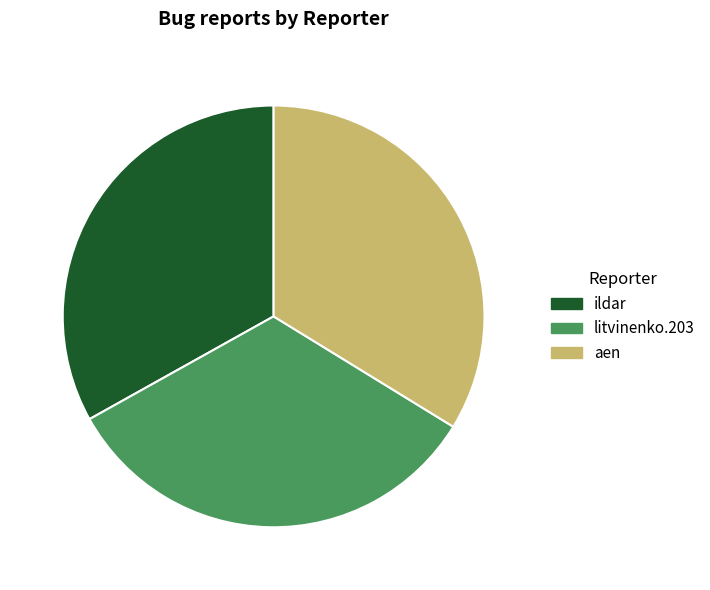

Is there a majority slice in this chart?

No